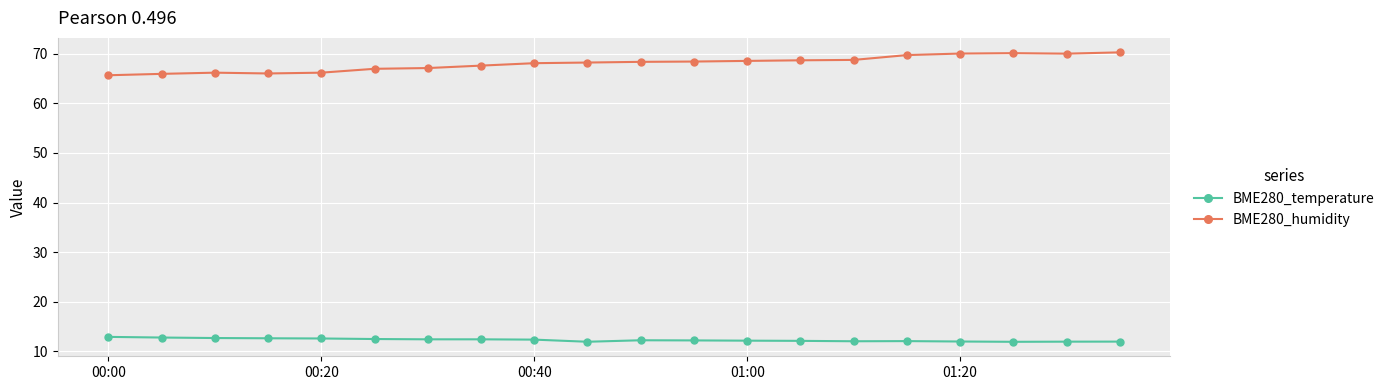

What is the average value of the BME280_humidity series?

68.0